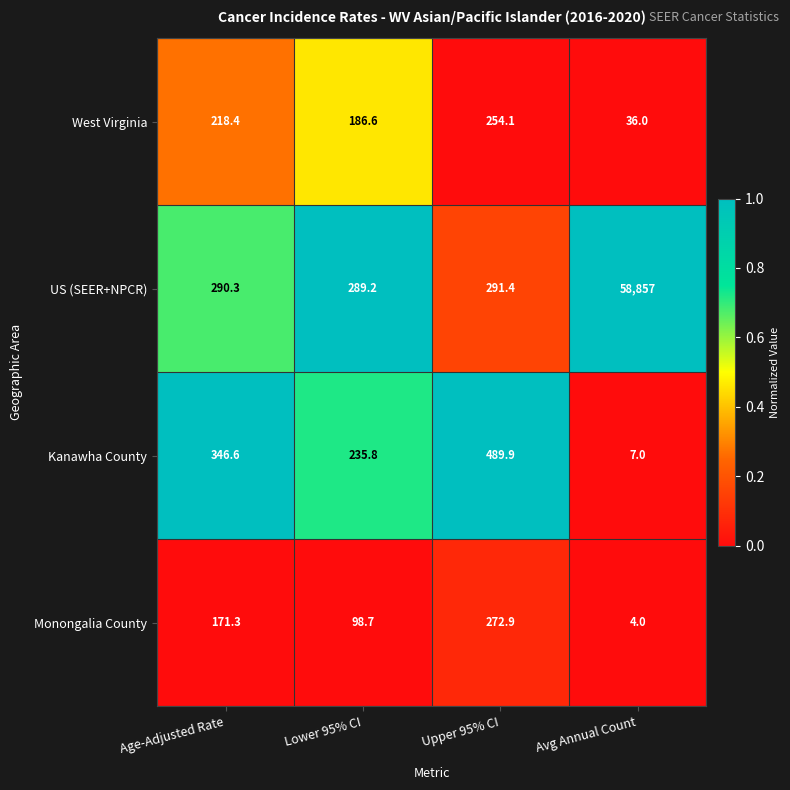

How many data points in Monongalia County are less than 171?

2